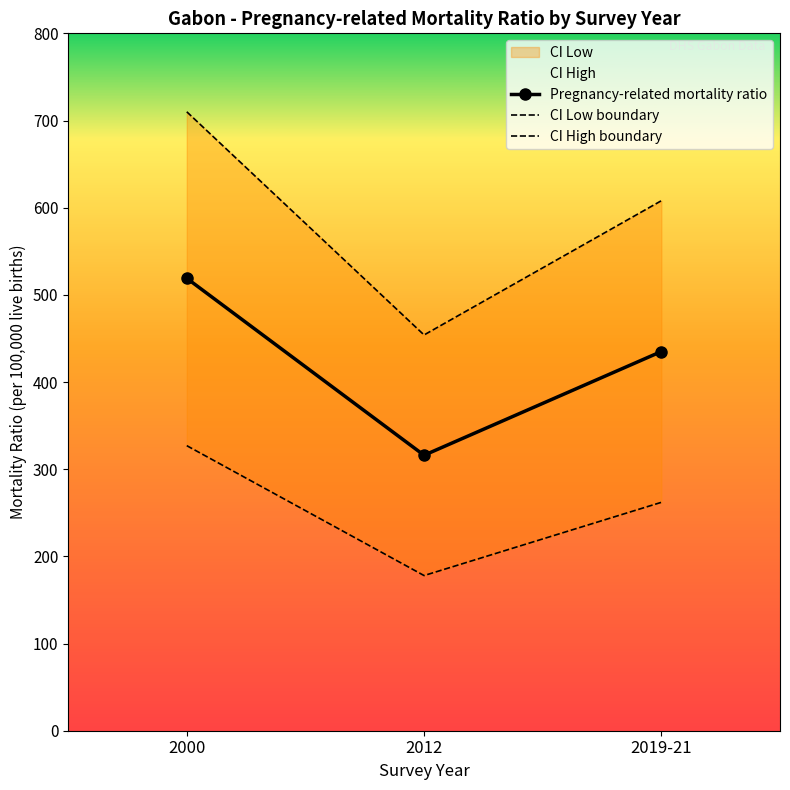

What is the lowest value of the CI Low boundary series?

178